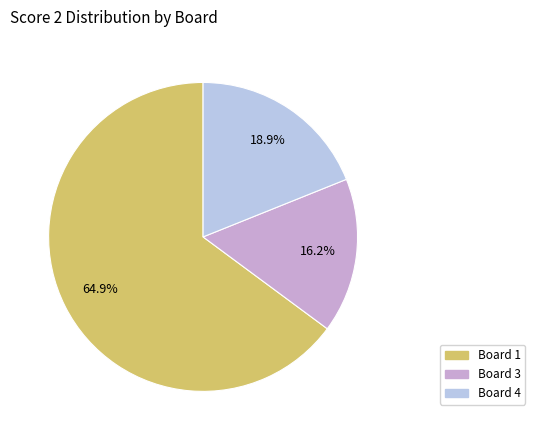

Is there a majority slice in this chart?

Yes